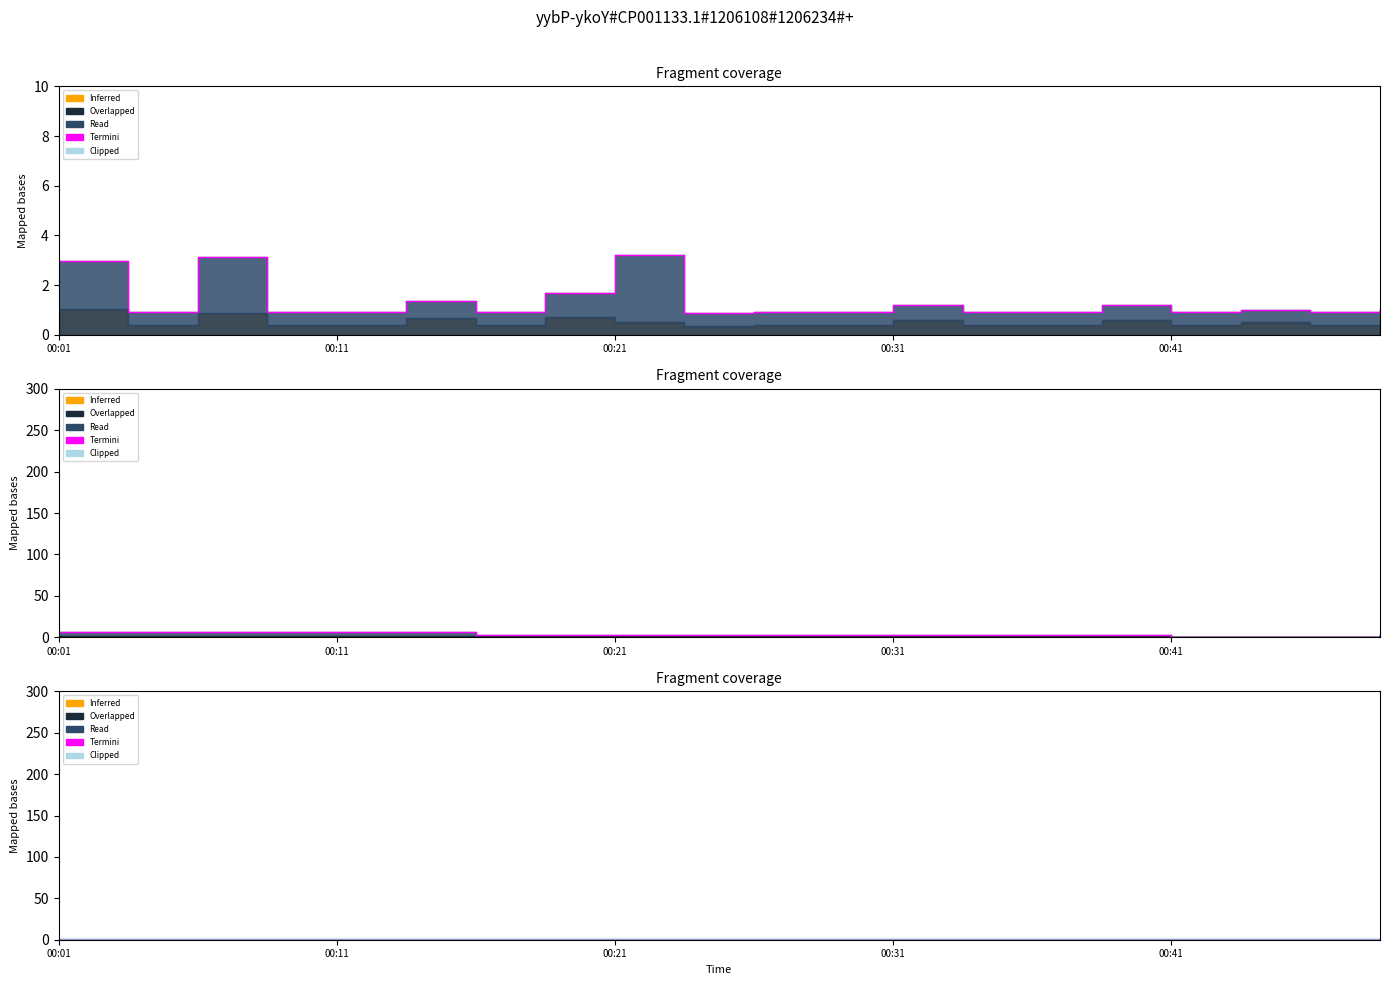

Is the value of SDS_P1 at 00:21 greater than the value of Temp at 00:16?

Yes